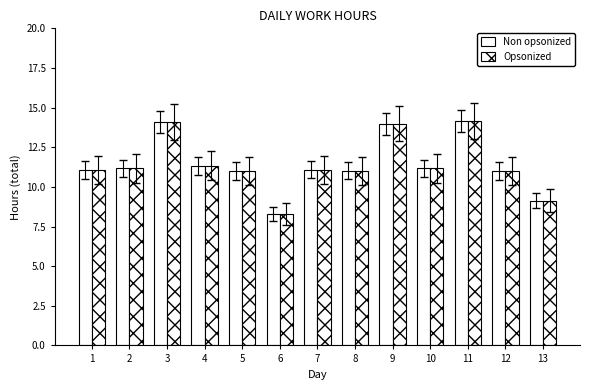

How many bars are there in each group?

2